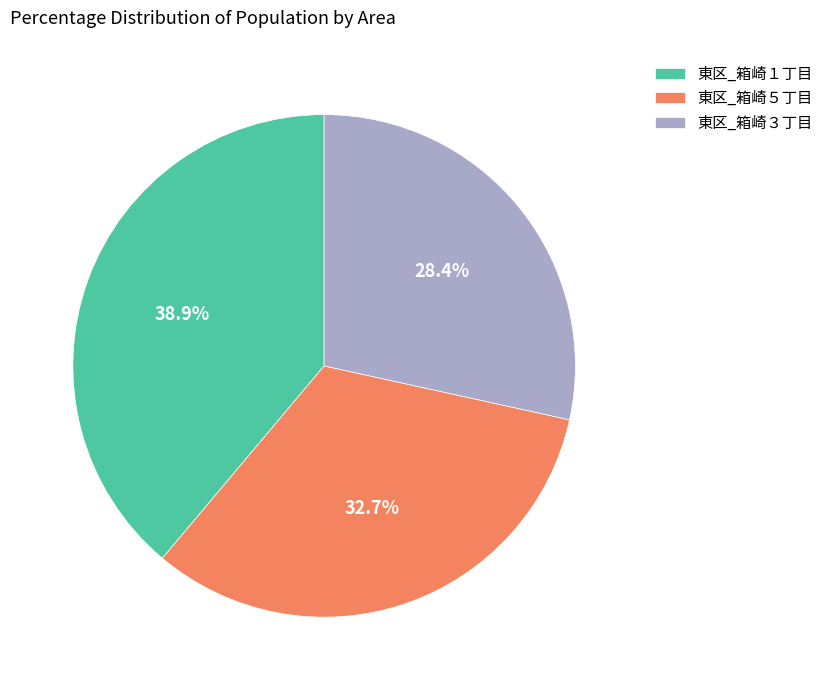

How many slices are in this pie chart?

3